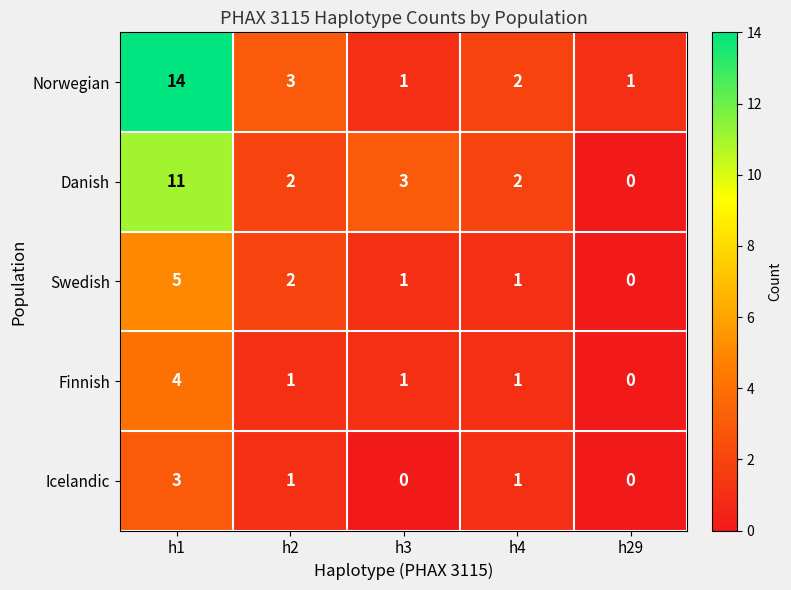

Reading right to left, list all the values displayed in this chart.

Norwegian: h29=1	h4=2	h3=1	h2=3	h1=14
Danish: h29=0	h4=2	h3=3	h2=2	h1=11
Swedish: h29=0	h4=1	h3=1	h2=2	h1=5
Finnish: h29=0	h4=1	h3=1	h2=1	h1=4
Icelandic: h29=0	h4=1	h3=0	h2=1	h1=3